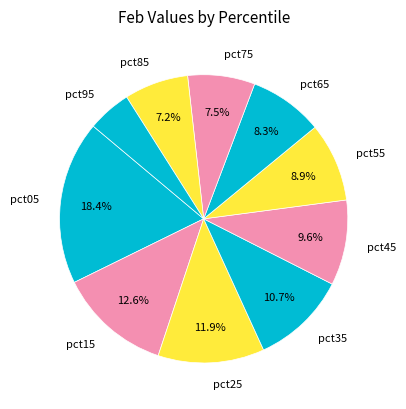

What percentage do pct15 and pct05 together represent?

31.0%